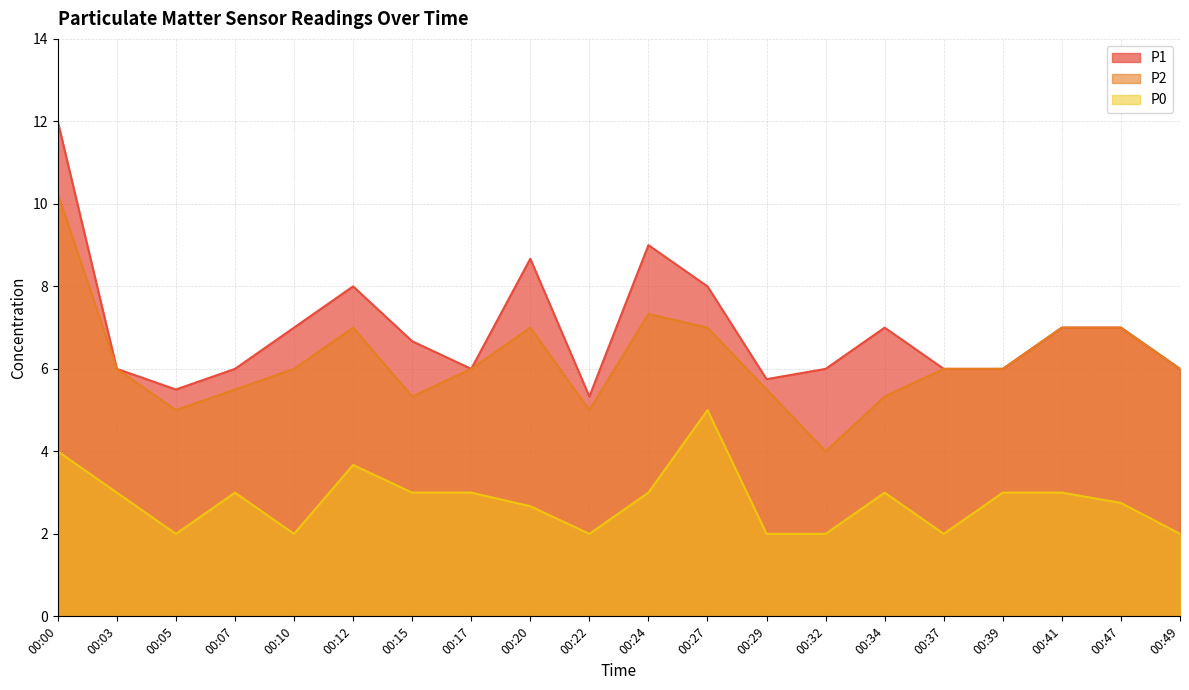

What is the minimum value for P0?

2.0